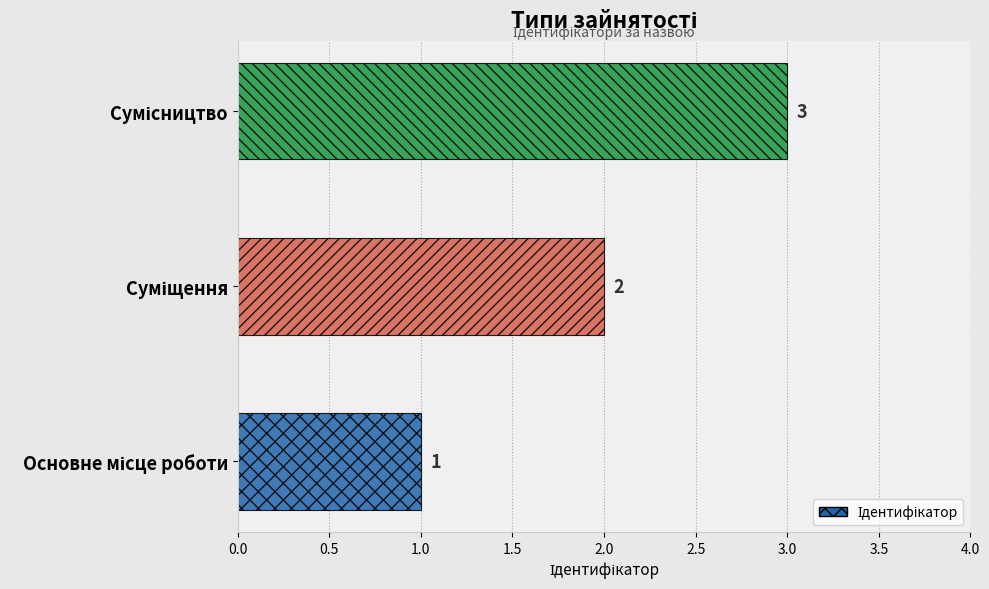

What is the greatest value displayed?

3